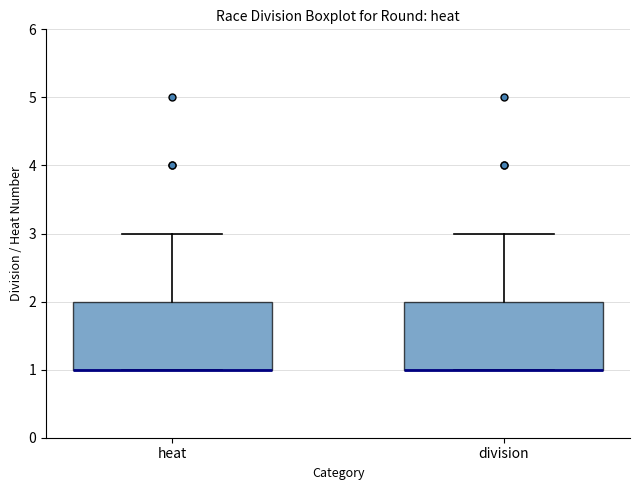

Reading left to right, read every box against the y-axis: the position of its median line, the range the box covers, and the ends of its whiskers. The values are not printed on the chart, so give them approximately, as read against the axis.

heat: median 1 (drawn on the box's lower edge), box 1 to 2, whiskers 1 to 3
division: median 1 (drawn on the box's lower edge), box 1 to 2, whiskers 1 to 3